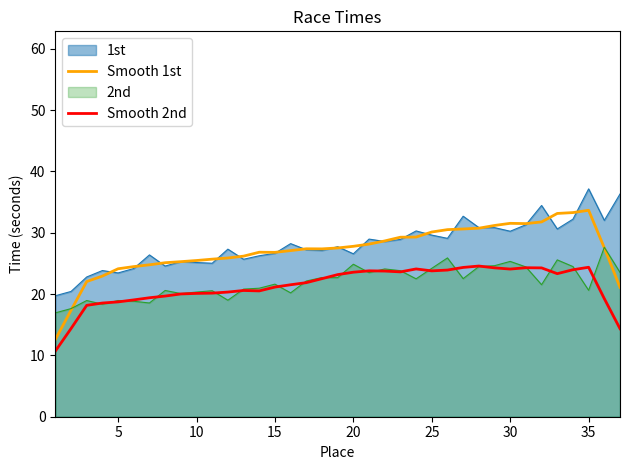

What is the minimum value shown in the chart?

10.7